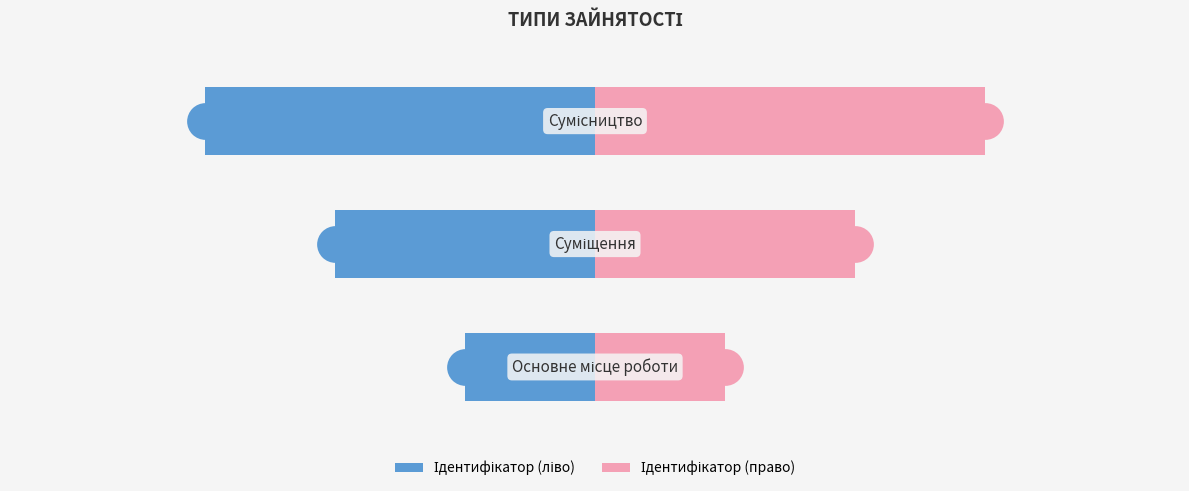

Which series has the largest Y range (max minus min)?

Ідентифікатор (ліво)